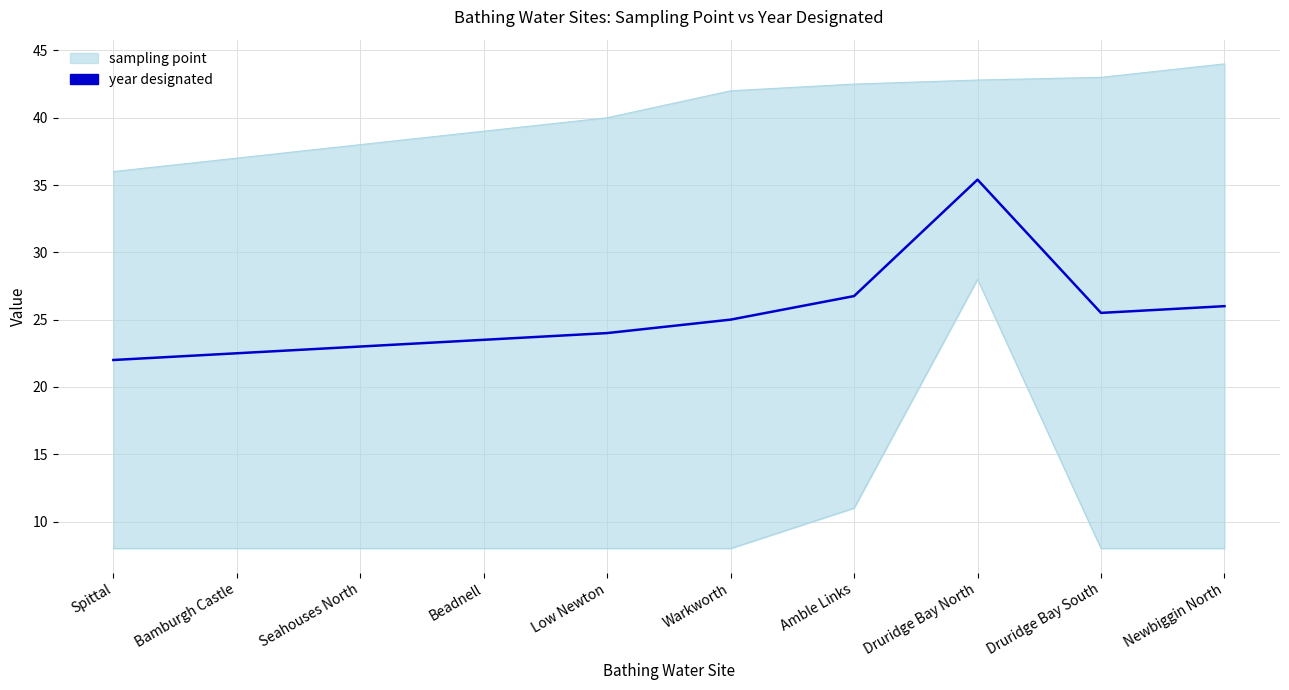

What is the label of the 5th point from the left?

Low Newton